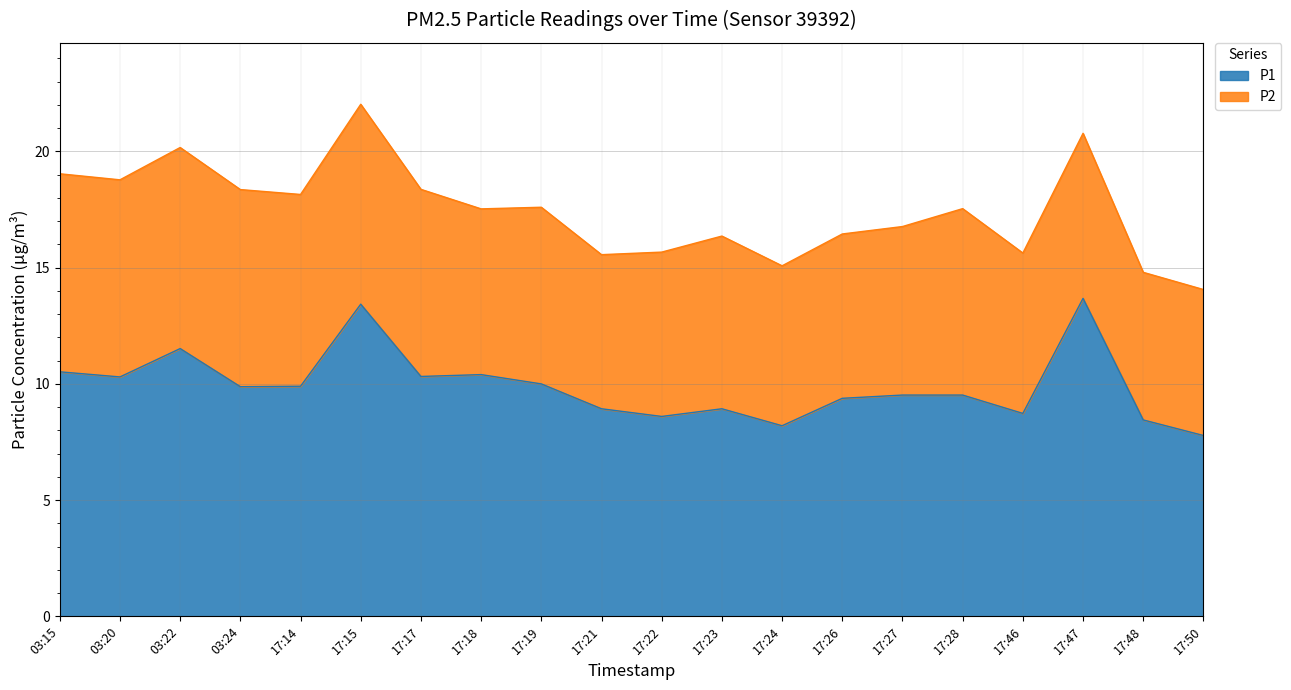

How many lines are shown in the chart?

2